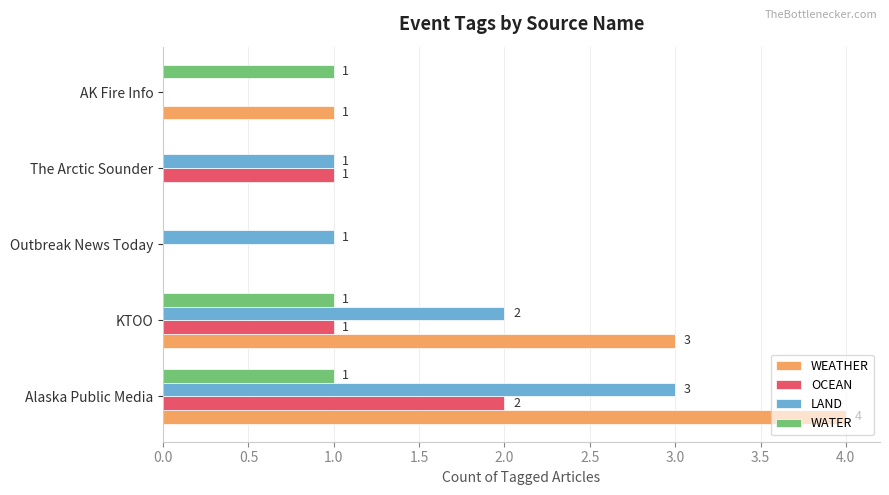

What is the sum of all LAND values?

7